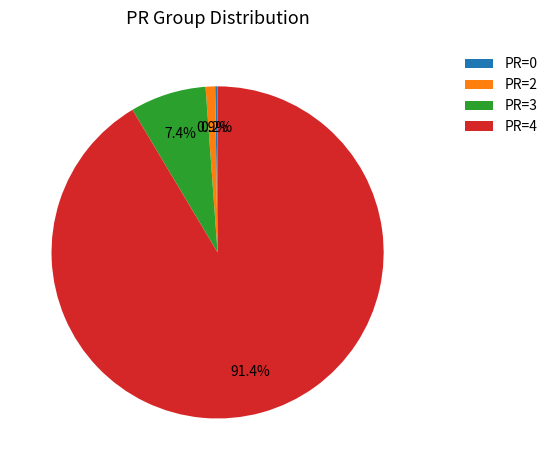

Which slice is the largest?

PR=4